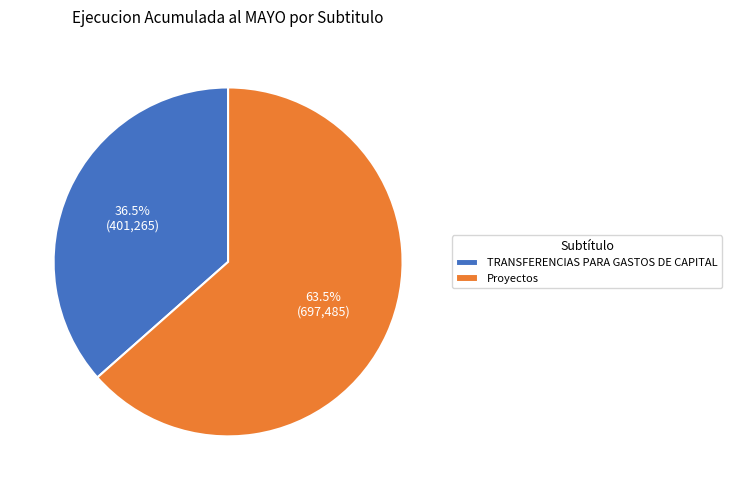

What is the smallest slice in the pie chart?

TRANSFERENCIAS PARA GASTOS DE CAPITAL